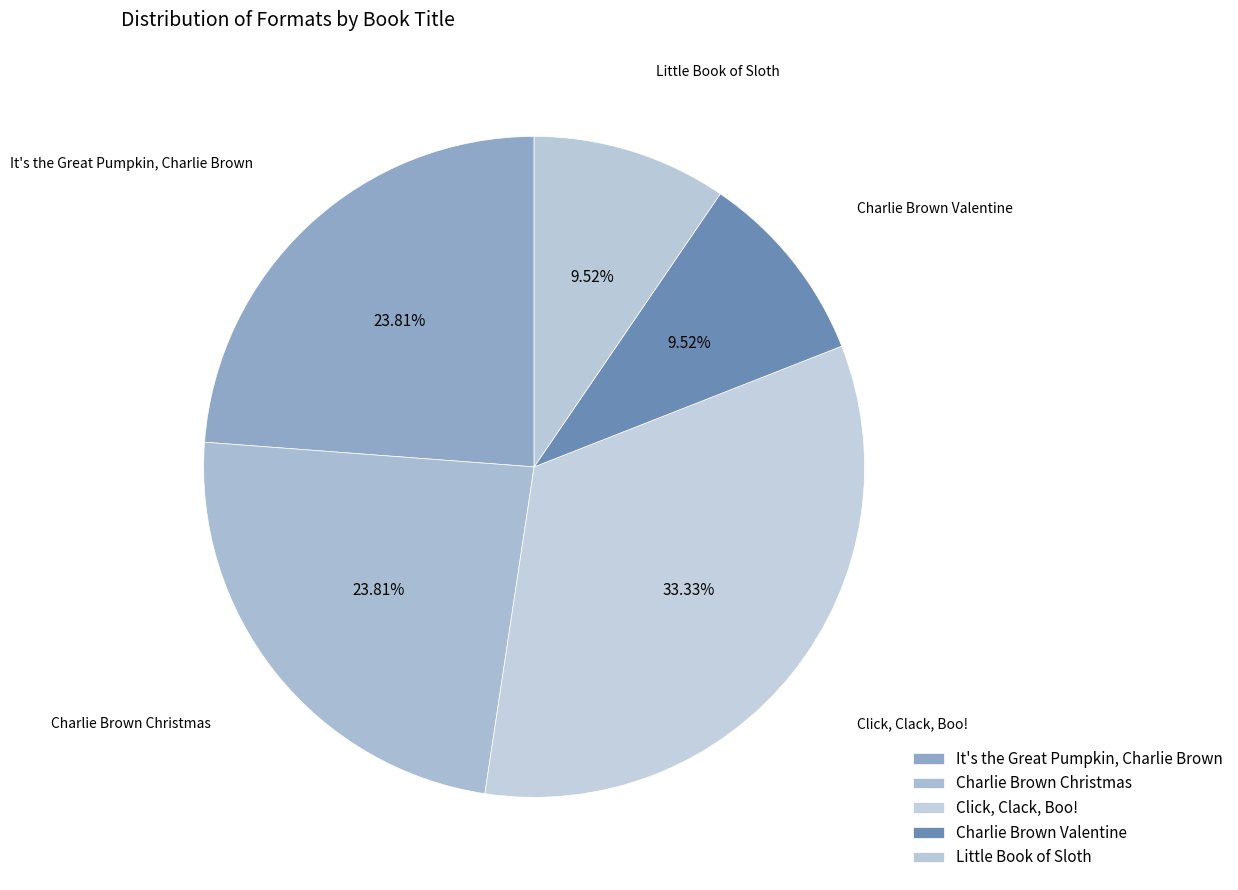

To the nearest percent, what portion does Charlie Brown Valentine represent?

10%